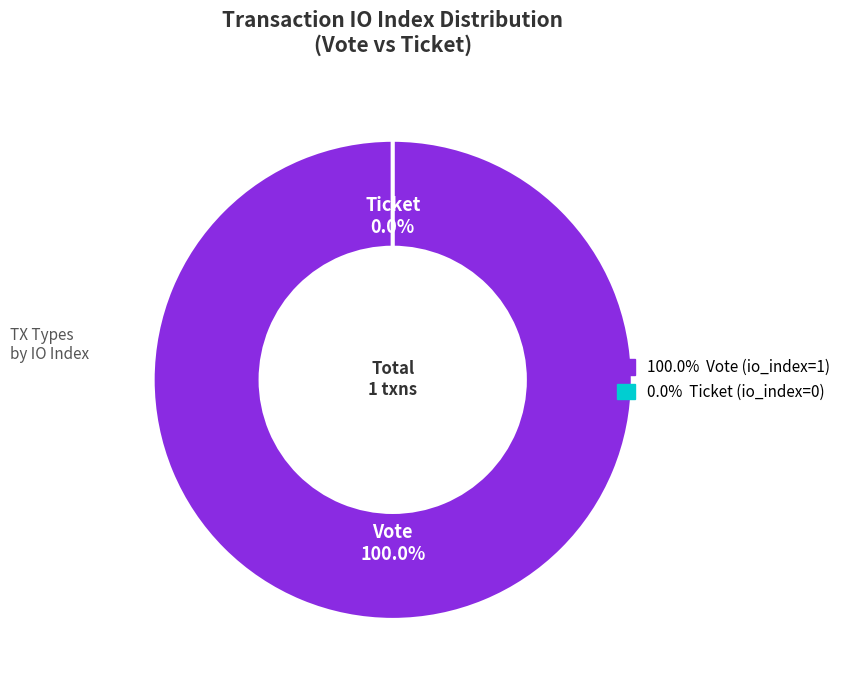

The Vote (io_index=1) slice represents 94% of the pie. True or false?

False